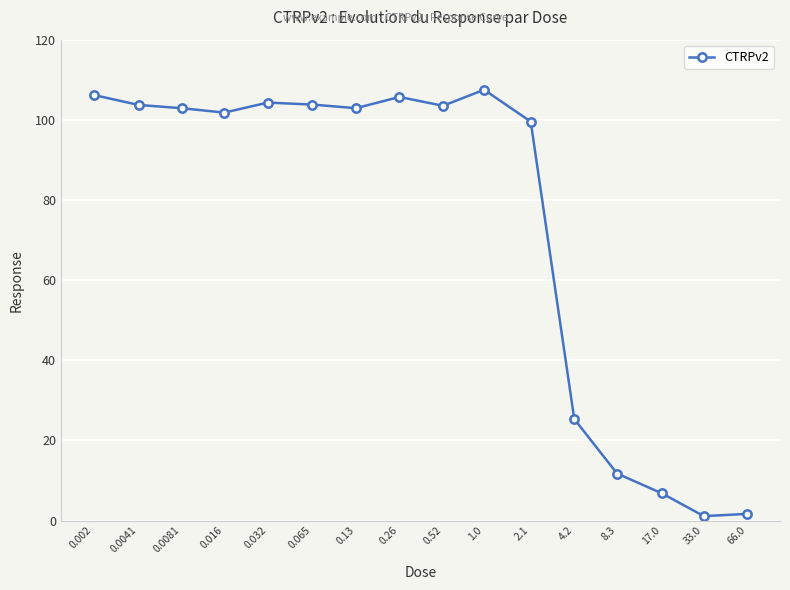

What is the maximum value shown in the chart?

107.5